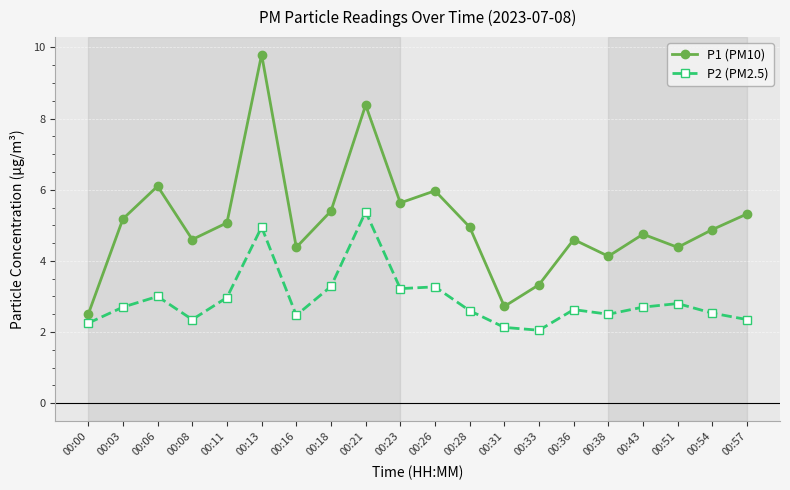

Between 00:06 and 00:13, which series saw the biggest shift?

P1 (PM10)